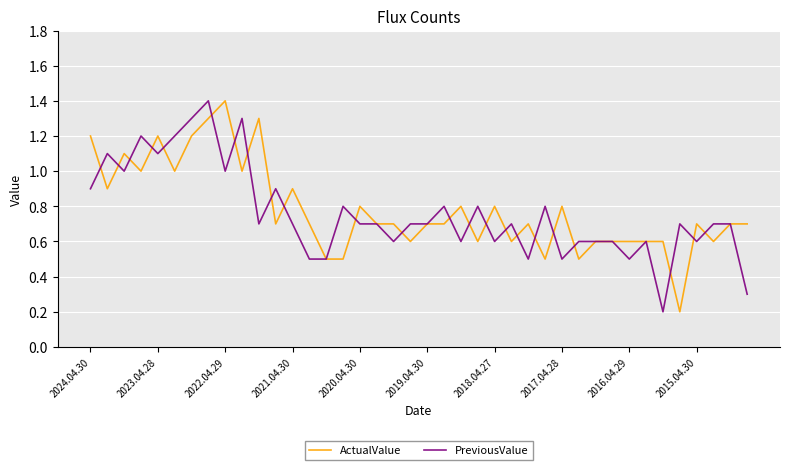

What is the maximum value shown in the chart?

1.4